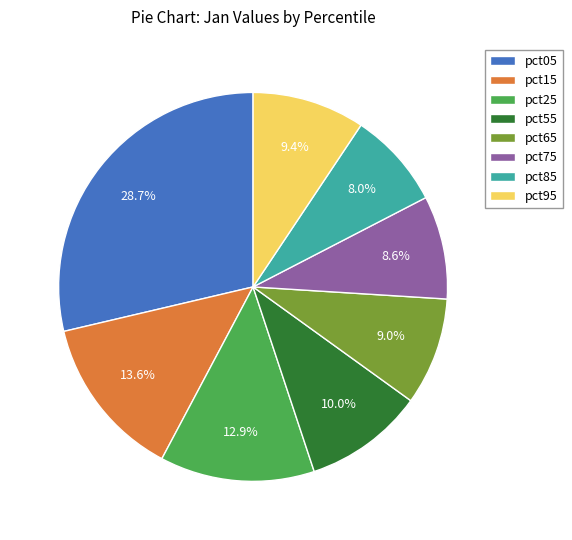

Does pct85 account for over 50% of the chart?

No